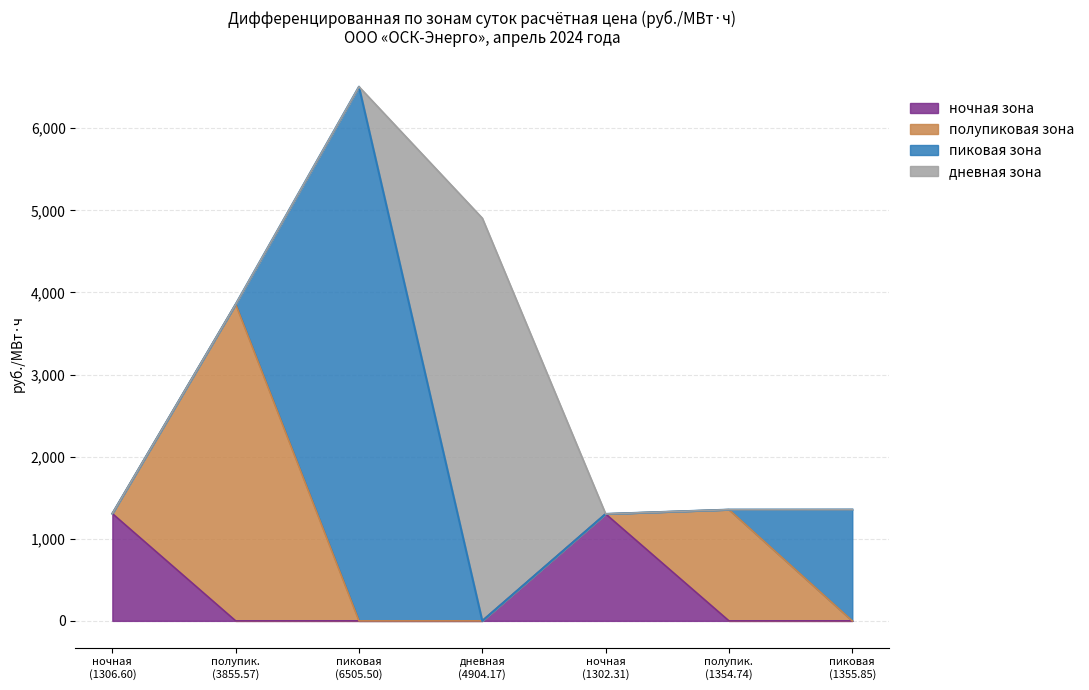

Does the chart have visible grid lines?

Yes